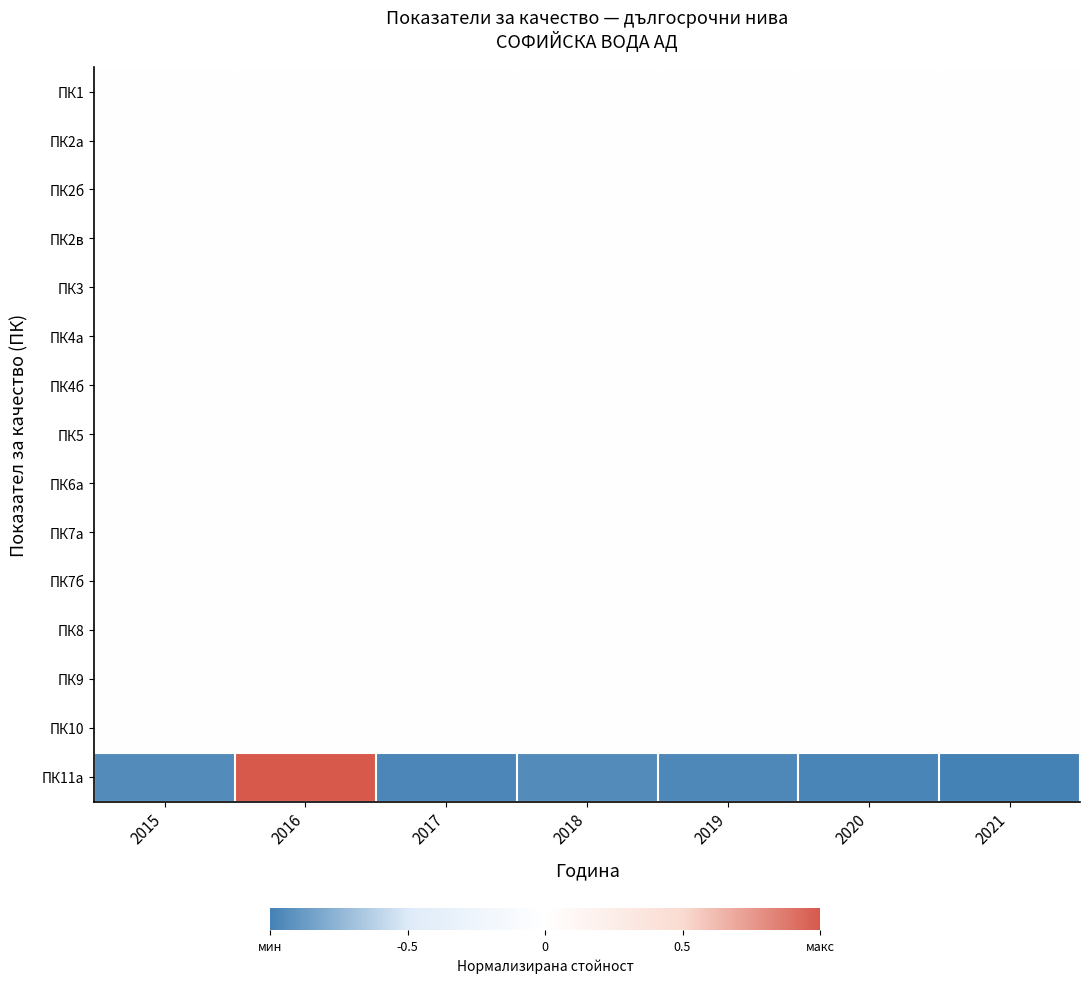

Reading left to right, what are all the values shown in this chart?

ПК1: 2015=0.0	2016=0.0	2017=0.0	2018=0.0	2019=0.0	2020=0.0	2021=0.0
ПК2а: 2015=0.0	2016=0.0	2017=0.0	2018=0.0	2019=0.0	2020=0.0	2021=0.0
ПК2б: 2015=0.0	2016=0.0	2017=0.0	2018=0.0	2019=0.0	2020=0.0	2021=0.0
ПК2в: 2015=0.0	2016=0.0	2017=0.0	2018=0.0	2019=0.0	2020=0.0	2021=0.0
ПК3: 2015=0.0	2016=0.0	2017=0.0	2018=0.0	2019=0.0	2020=0.0	2021=0.0
ПК4а: 2015=0.0	2016=0.0	2017=0.0	2018=0.0	2019=0.0	2020=0.0	2021=0.0
ПК4б: 2015=0.0	2016=0.0	2017=0.0	2018=0.0	2019=0.0	2020=0.0	2021=0.0
ПК5: 2015=0.0	2016=0.0	2017=0.0	2018=0.0	2019=0.0	2020=0.0	2021=0.0
ПК6a: 2015=0.0	2016=0.0	2017=0.0	2018=0.0	2019=0.0	2020=0.0	2021=0.0
ПК7а: 2015=0.0	2016=0.0	2017=0.0	2018=0.0	2019=0.0	2020=0.0	2021=0.0
ПК7б: 2015=0.0	2016=0.0	2017=0.0	2018=0.0	2019=0.0	2020=0.0	2021=0.0
ПК8: 2015=0.0	2016=0.0	2017=0.0	2018=0.0	2019=0.0	2020=0.0	2021=0.0
ПК9: 2015=0.0	2016=0.0	2017=0.0	2018=0.0	2019=0.0	2020=0.0	2021=0.0
ПК10: 2015=0.0	2016=0.0	2017=0.0	2018=0.0	2019=0.0	2020=0.0	2021=0.0
ПК11а: 2015=-0.9	2016=1.0	2017=-1.0	2018=-0.9	2019=-1.0	2020=-1.0	2021=-1.0